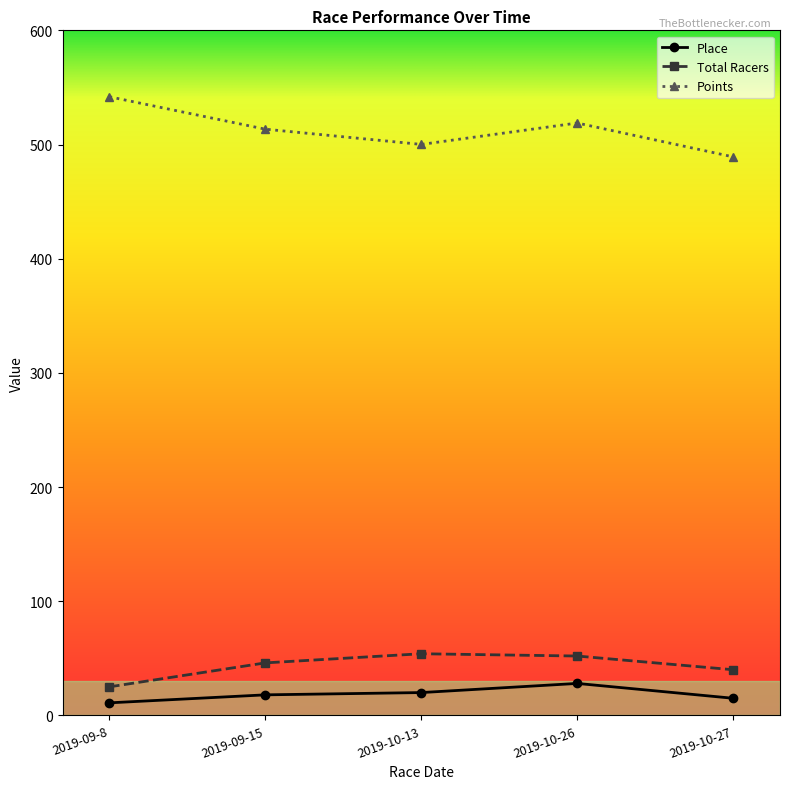

What is the value of the Points point at the 4th from the left?

518.8